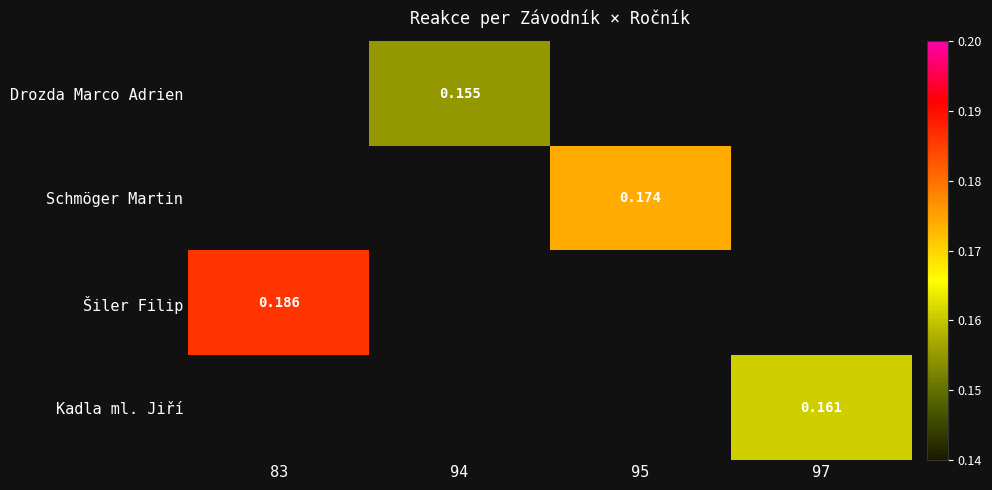

Which has a higher value, 94 or 95?

95